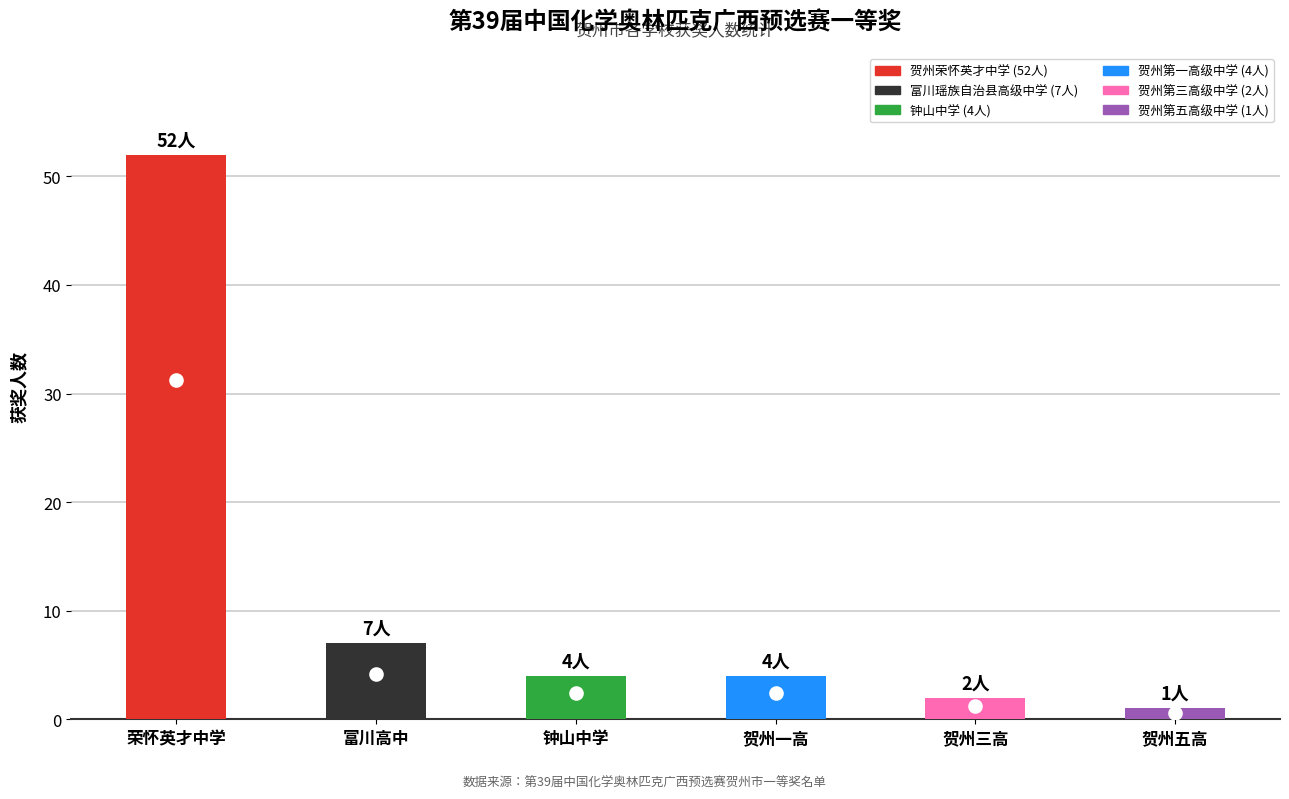

Where is the data nearest to the value 26?

富川高中